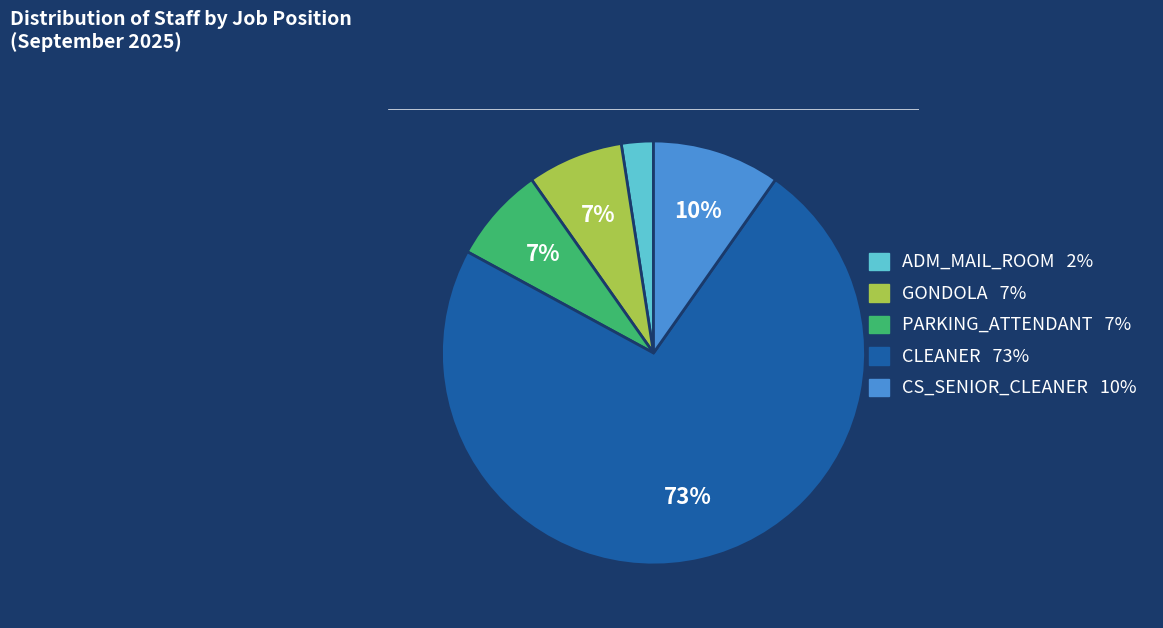

Is there any slice that represents more than half of the pie?

Yes